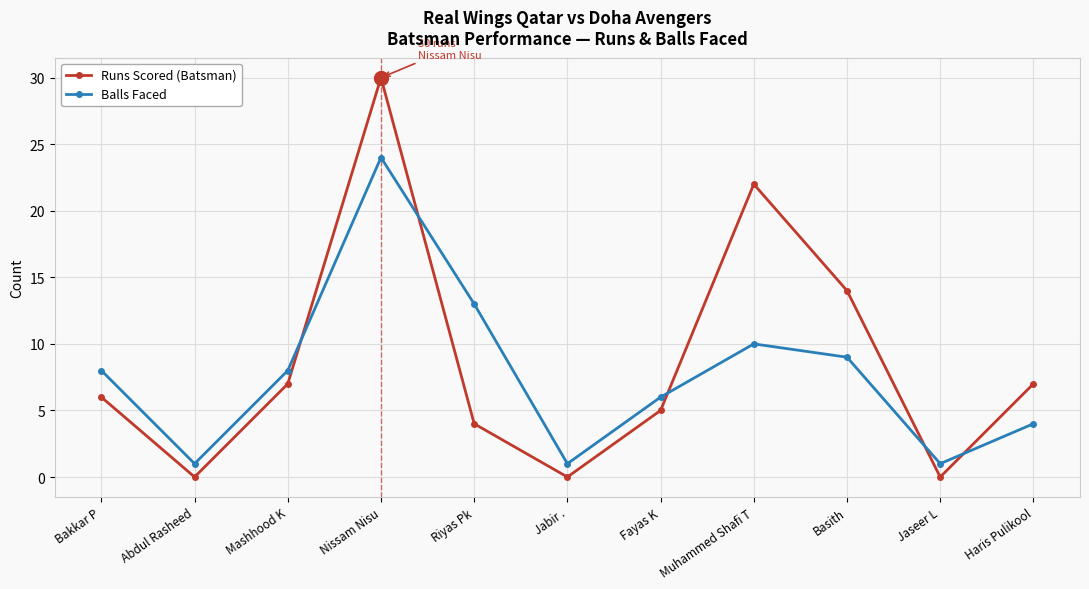

After their last crossing, which series has the higher values: Runs Scored (Batsman) or Balls Faced?

Runs Scored (Batsman)